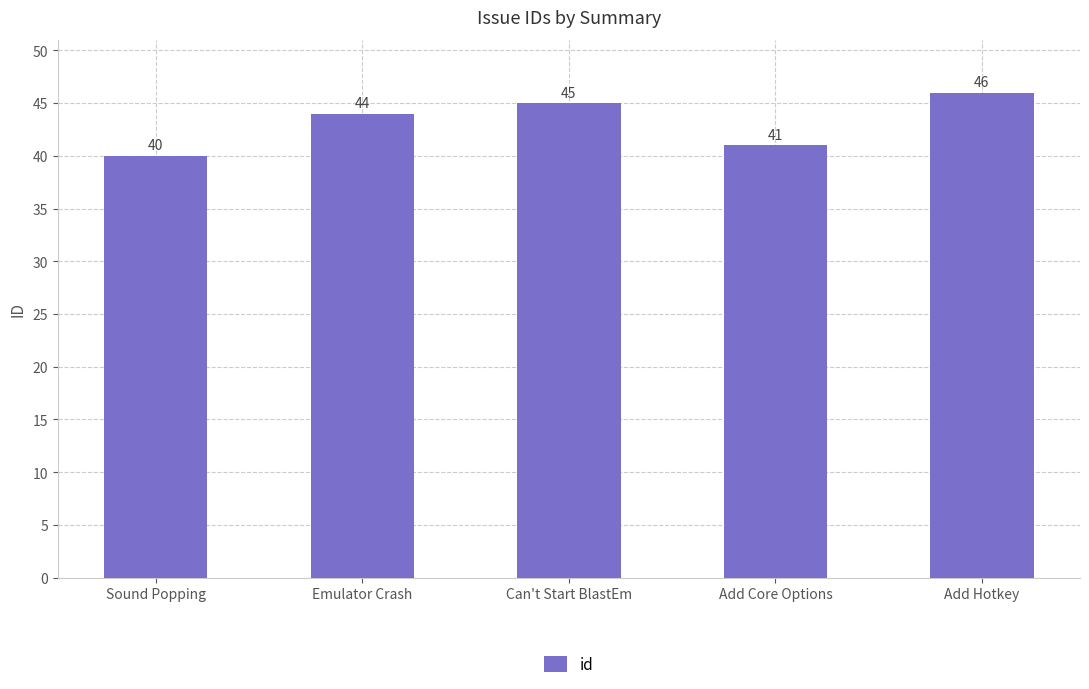

Is it true that the value at Add Core Options is 41?

True